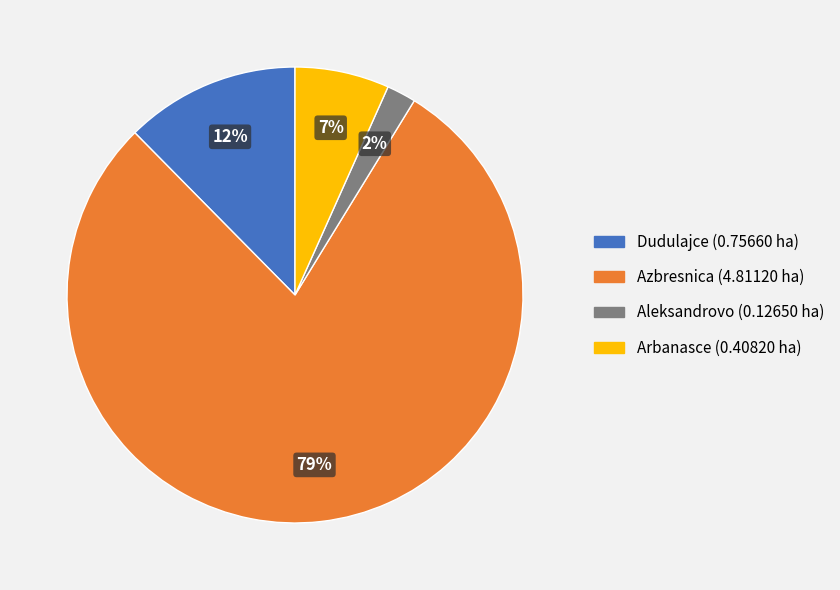

To the nearest percent, what is the difference between the largest and smallest slice percentages?

77%